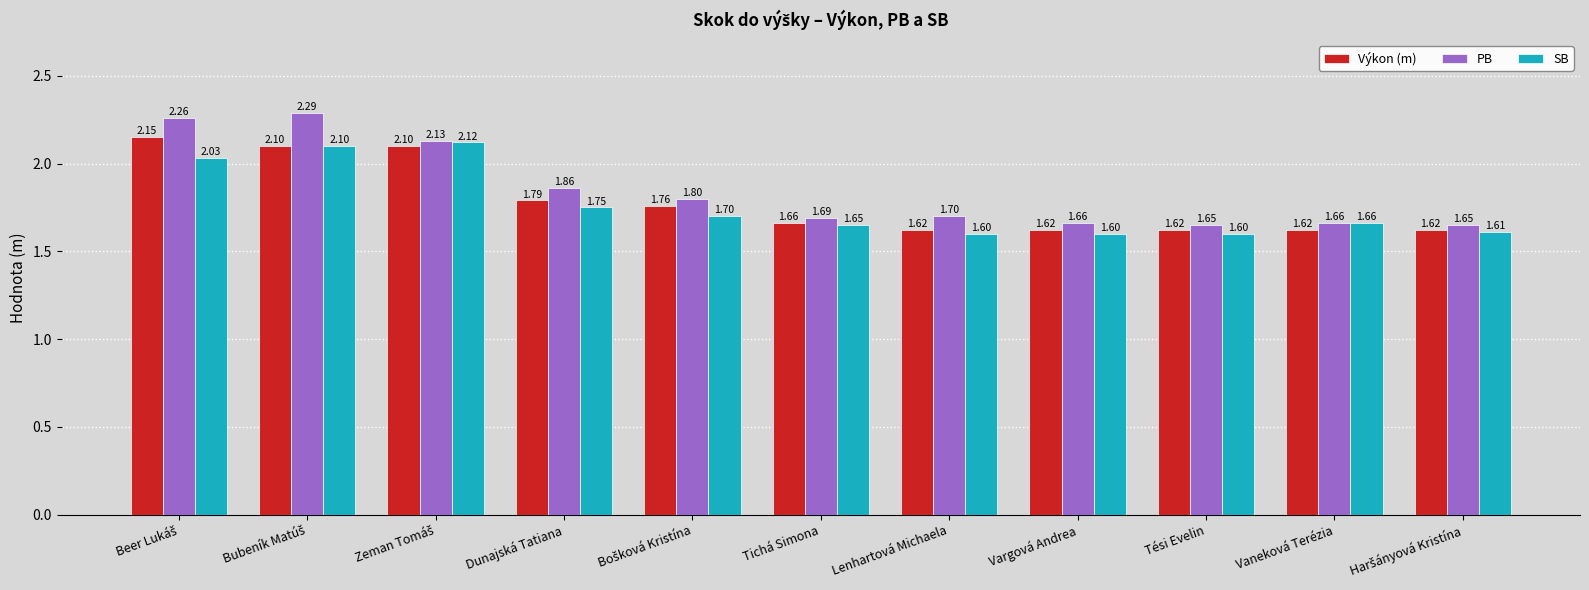

How many Výkon (m) values are between 1 and 2?

8